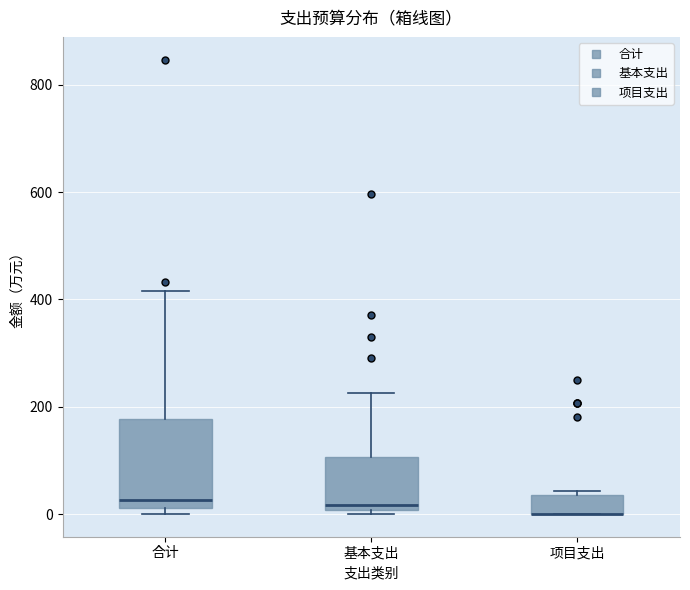

Reading left to right, read every box against the y-axis: the position of its median line, the range the box covers, and the ends of its whiskers. The values are not printed on the chart, so give them approximately, as read against the axis.

合计: median 20 (just above the box's lower edge), box 20 to 180, whiskers 0 to 420
基本支出: median 20, box 0 to 100, whiskers 0 (just below the box's lower edge) to 220
项目支出: median 0 (drawn on the box's lower edge), box 0 to 40, whiskers 0 to 40 (just above the box's upper edge)